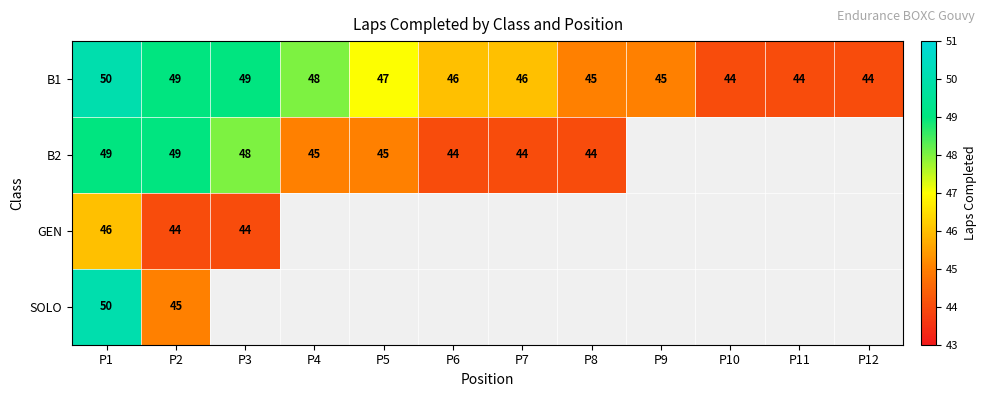

Which has a higher value, P2 or P11?

P2